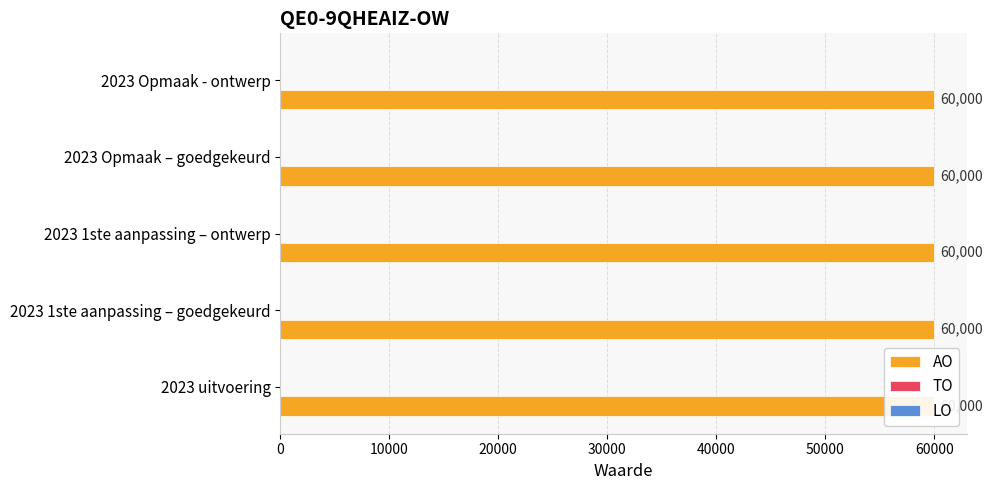

What is the label of the 5th bar from the right?

2023 uitvoering